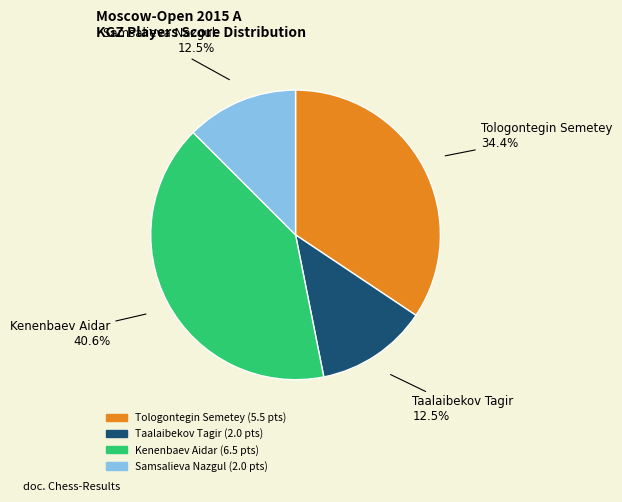

What is the largest slice in the pie chart?

Kenenbaev Aidar